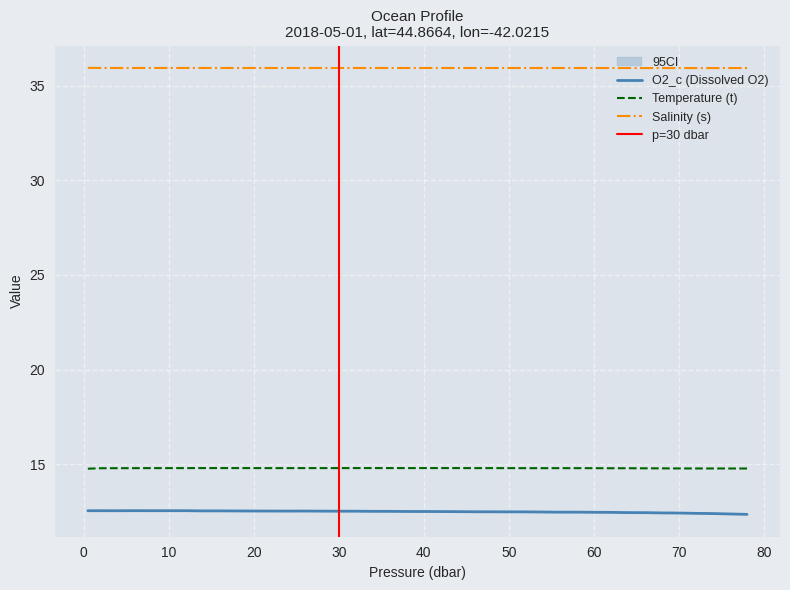

Reading left to right, what are all the values shown in this chart?

Temperature (t): 14.8	14.8	14.8	14.8	14.8	14.8	14.8	14.8	14.8	14.8	14.8	14.8	14.8	14.8	14.8	14.8	14.8	14.8	14.8	14.8	14.8	14.8	14.8	14.8	14.8	14.8	14.8	14.8	14.8	14.8	14.8	14.8	14.8	14.8	14.8	14.8	14.8	14.8	14.8	14.8
Salinity (s): 35.9	35.9	35.9	35.9	35.9	35.9	35.9	35.9	35.9	35.9	35.9	35.9	35.9	35.9	35.9	35.9	35.9	35.9	35.9	35.9	35.9	35.9	35.9	35.9	35.9	35.9	35.9	35.9	35.9	35.9	35.9	35.9	35.9	35.9	35.9	35.9	35.9	35.9	35.9	35.9
O2_c: 12.5	12.5	12.5	12.5	12.5	12.5	12.5	12.5	12.5	12.5	12.5	12.5	12.5	12.5	12.5	12.5	12.5	12.5	12.5	12.5	12.5	12.5	12.5	12.5	12.5	12.5	12.5	12.5	12.5	12.5	12.5	12.5	12.4	12.4	12.4	12.4	12.4	12.4	12.4	12.3